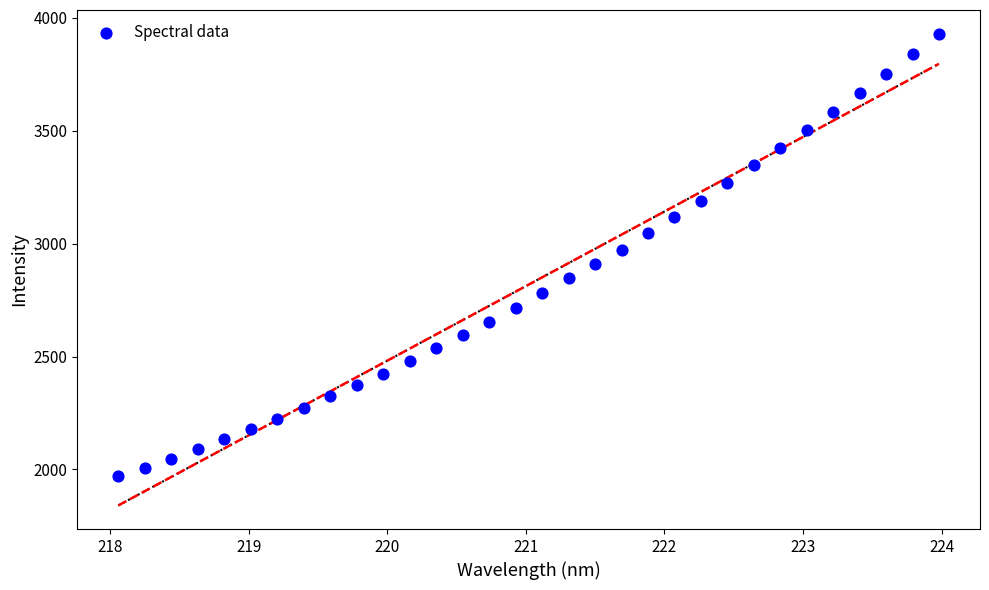

What is the range of Y values (max minus min)?

1959.8